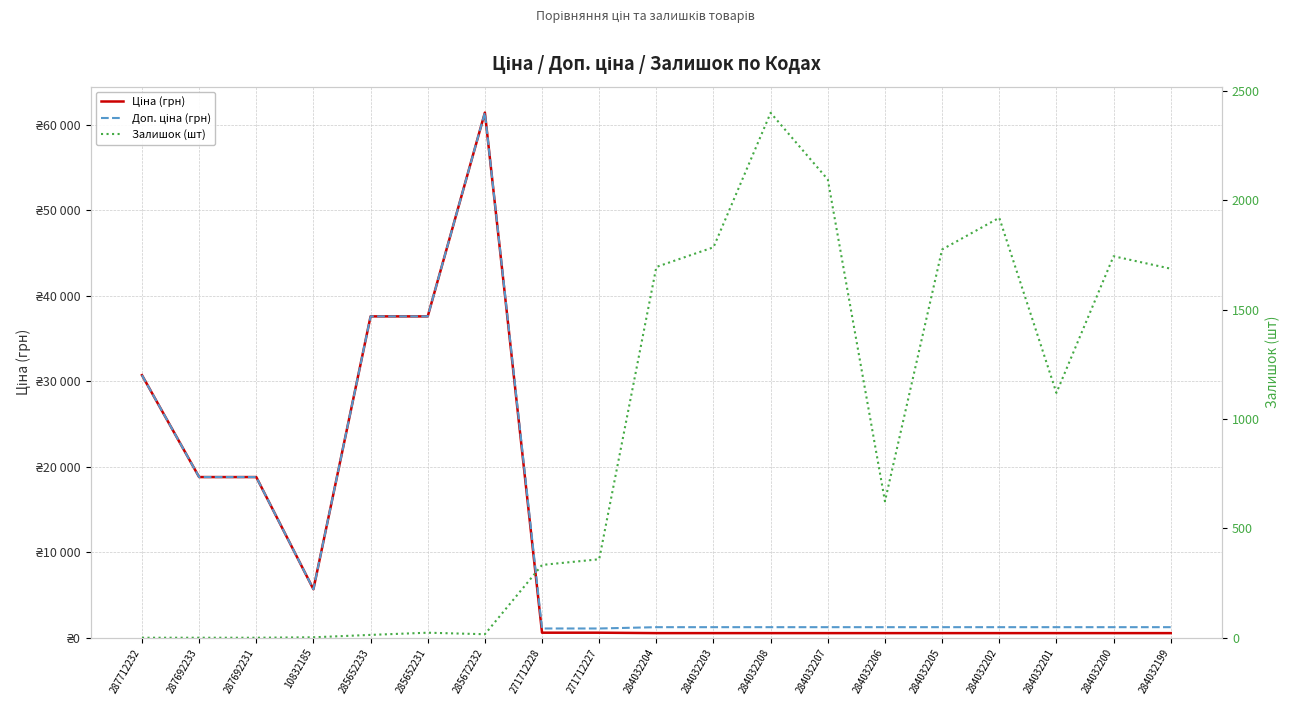

Where is the first local maximum for Залишок (шт)?

285652231